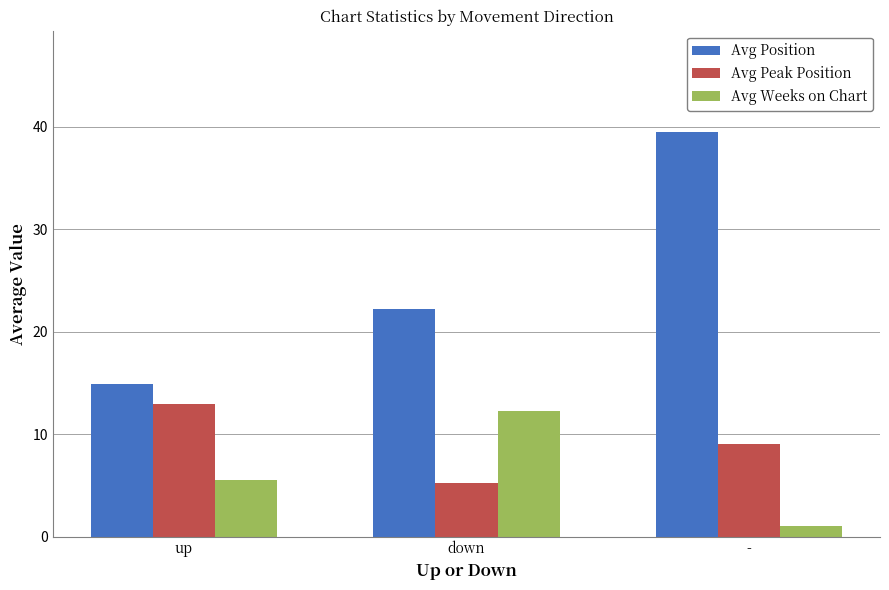

What is the value of the Avg Position bar at the 3rd from the left?

39.5